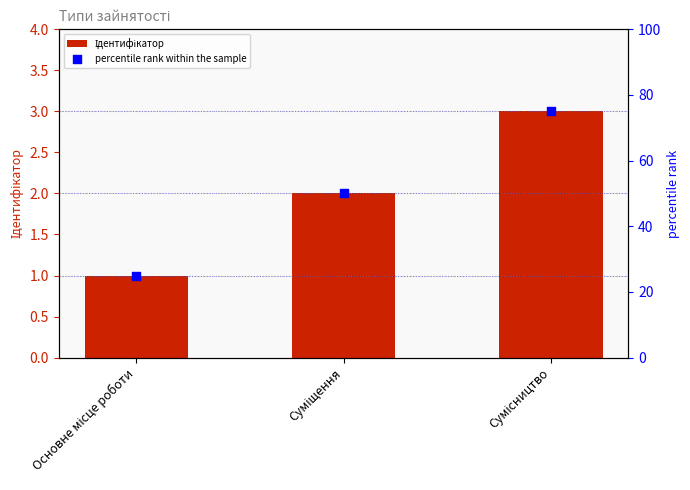

At which category is the sum across all series the highest?

Сумісництво